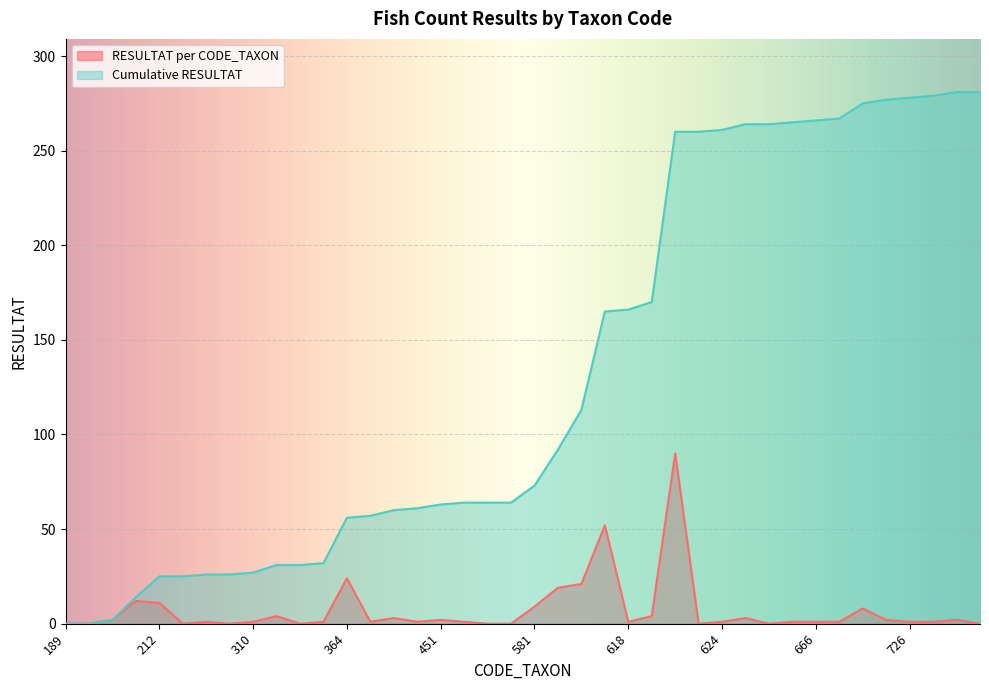

How many series are shown in this chart?

2